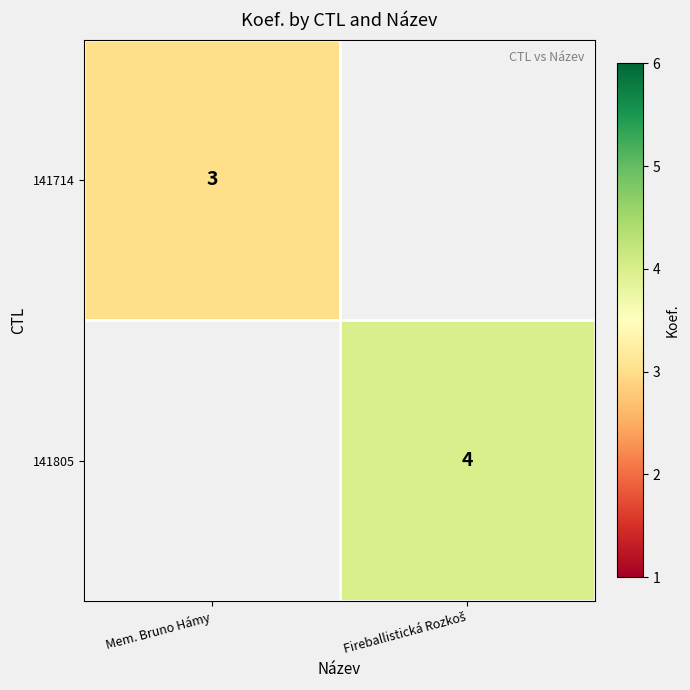

At how many categories does at least one series exceed 3?

1